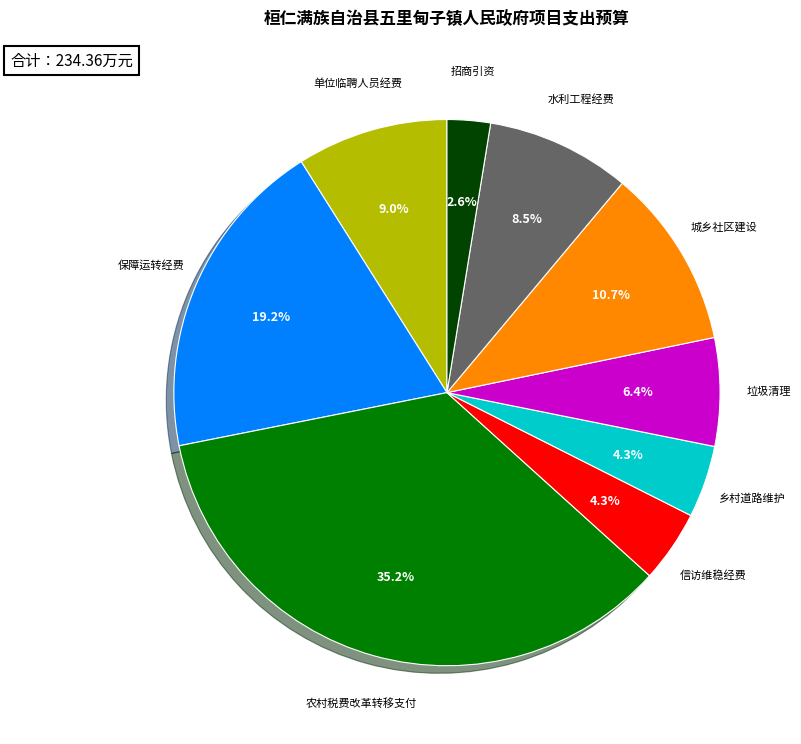

Between 信访维稳经费 and 城乡社区建设, which is larger?

城乡社区建设